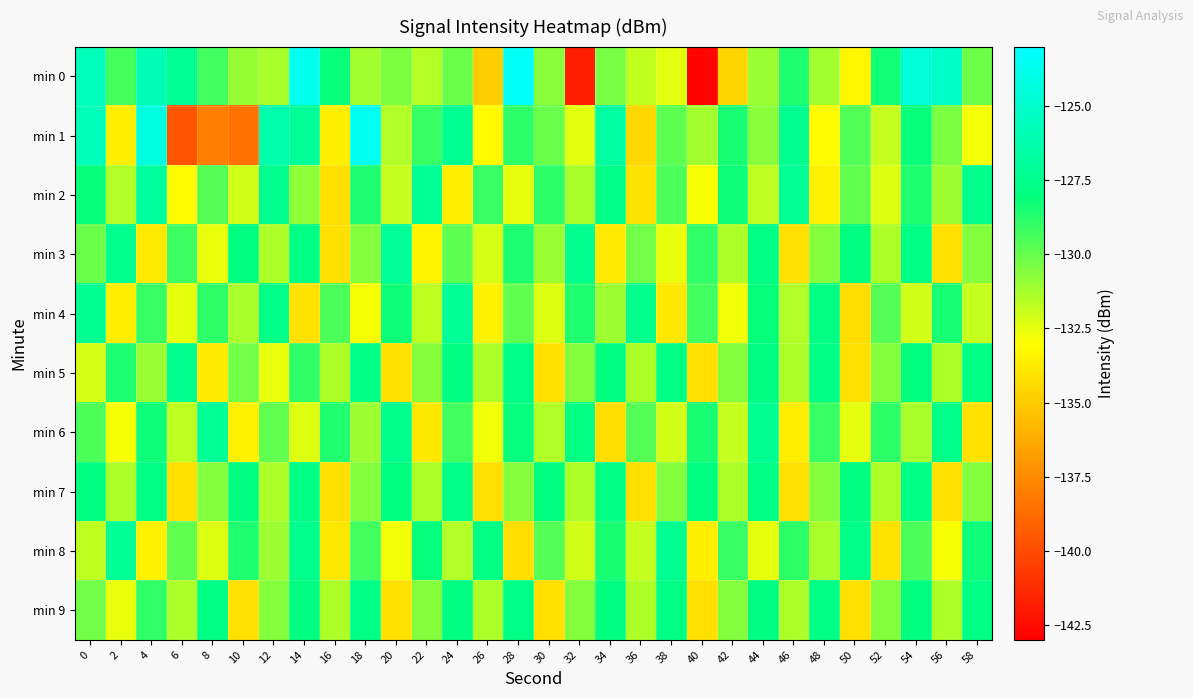

Which category has the lowest value across all series?

40